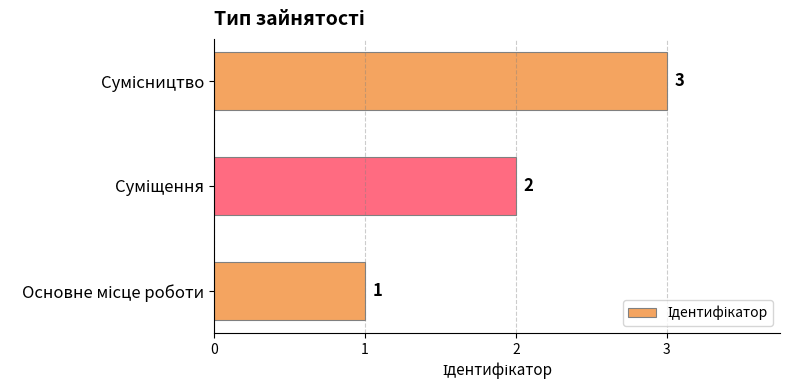

Are the bars horizontal?

Yes